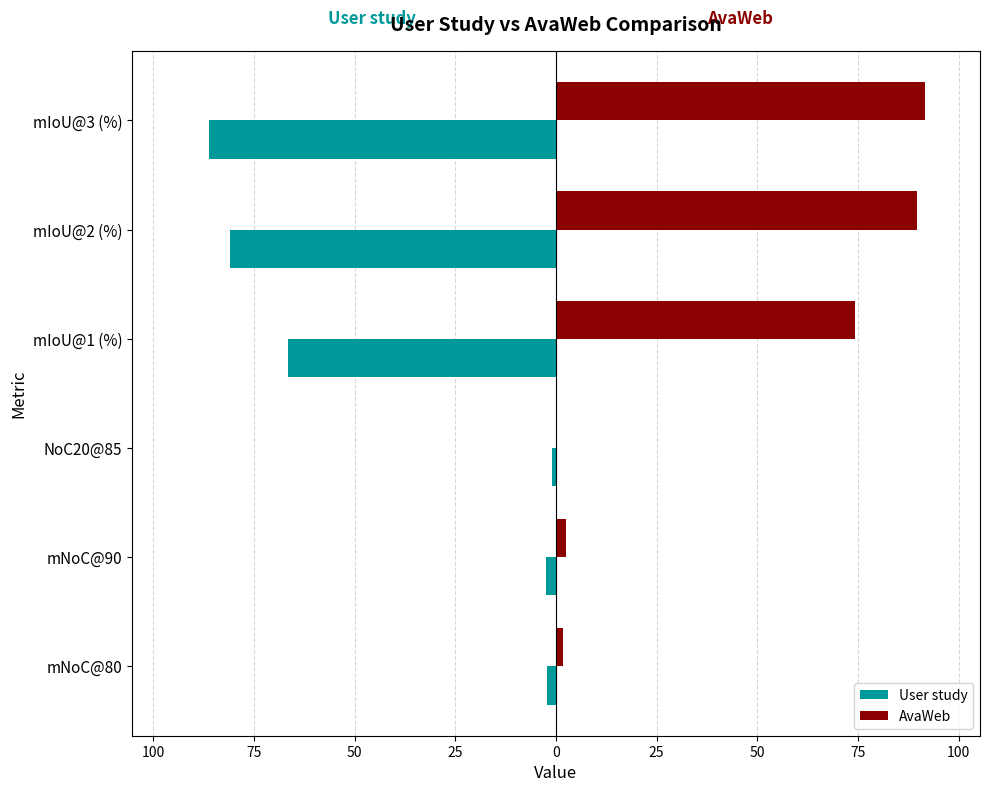

What are all the series names shown in the legend?

User study, AvaWeb